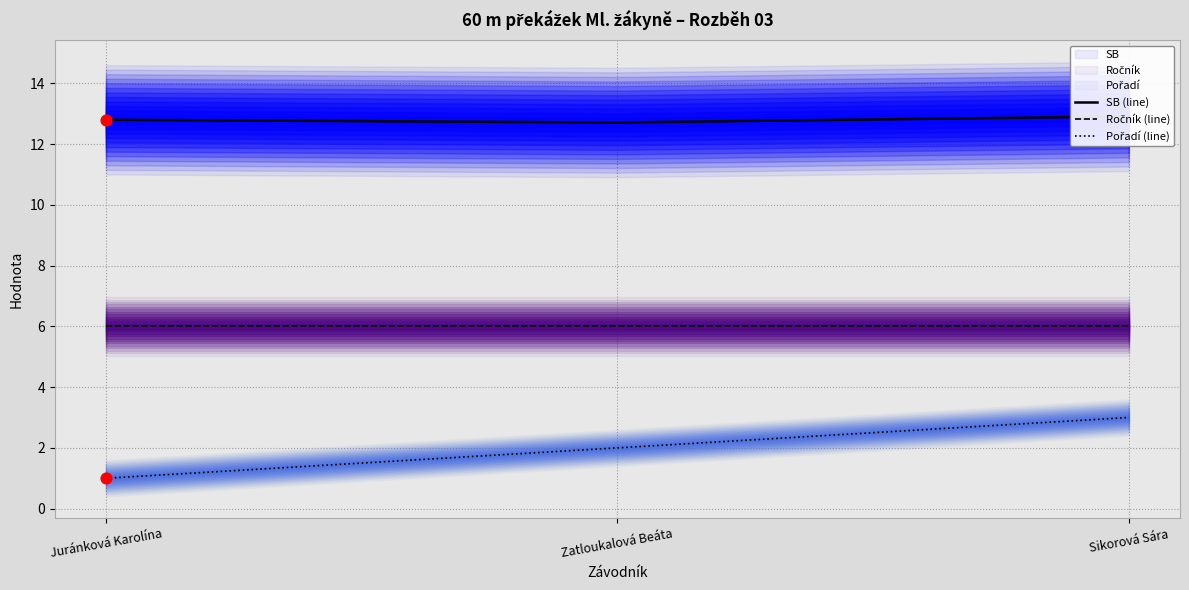

Which series contains the highest Y value?

SB (line)